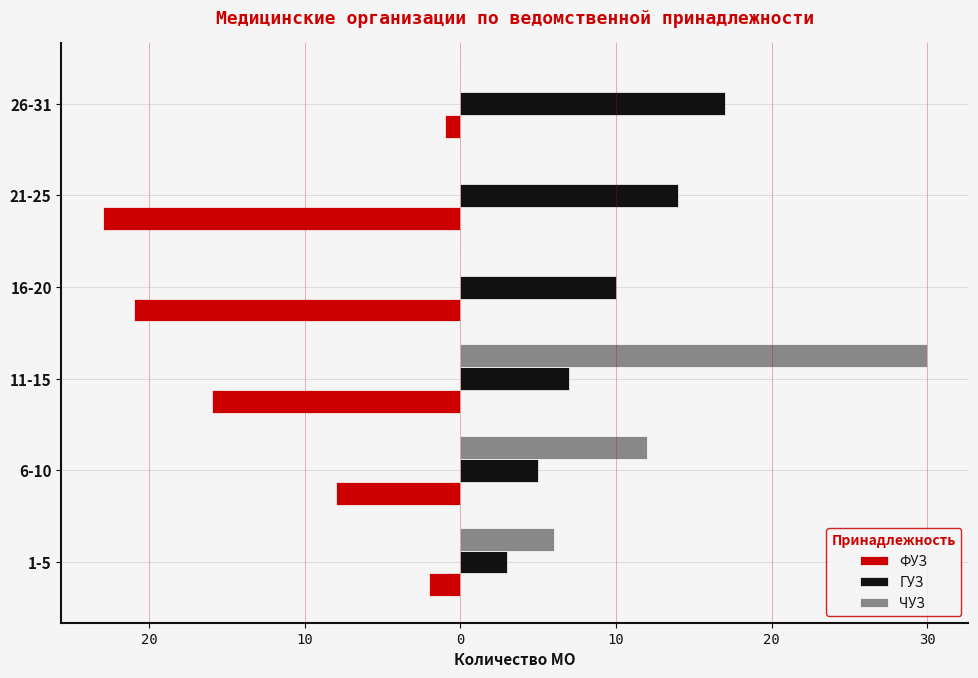

What are all the series names shown in the legend?

ФУЗ, ГУЗ, ЧУЗ